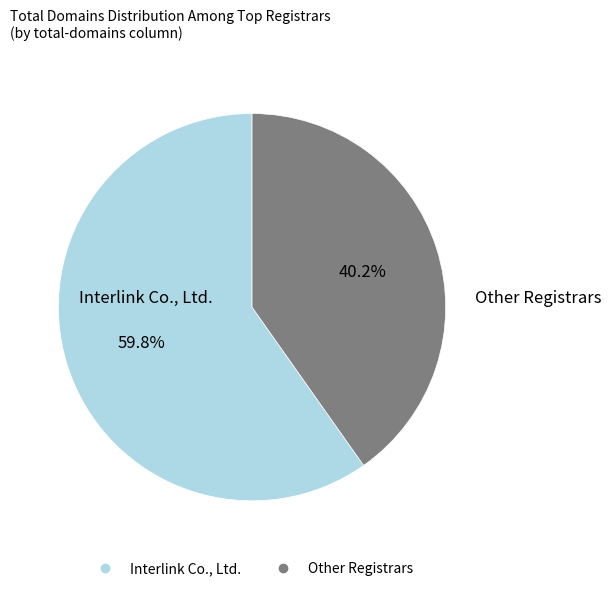

Is there any slice that represents more than half of the pie?

Yes